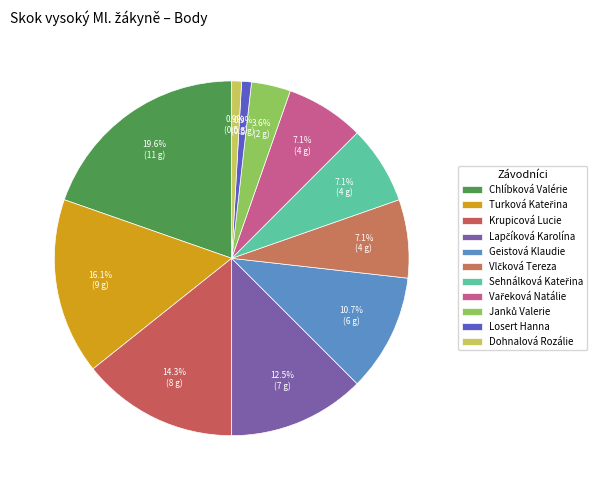

How many segments does this pie chart have?

11